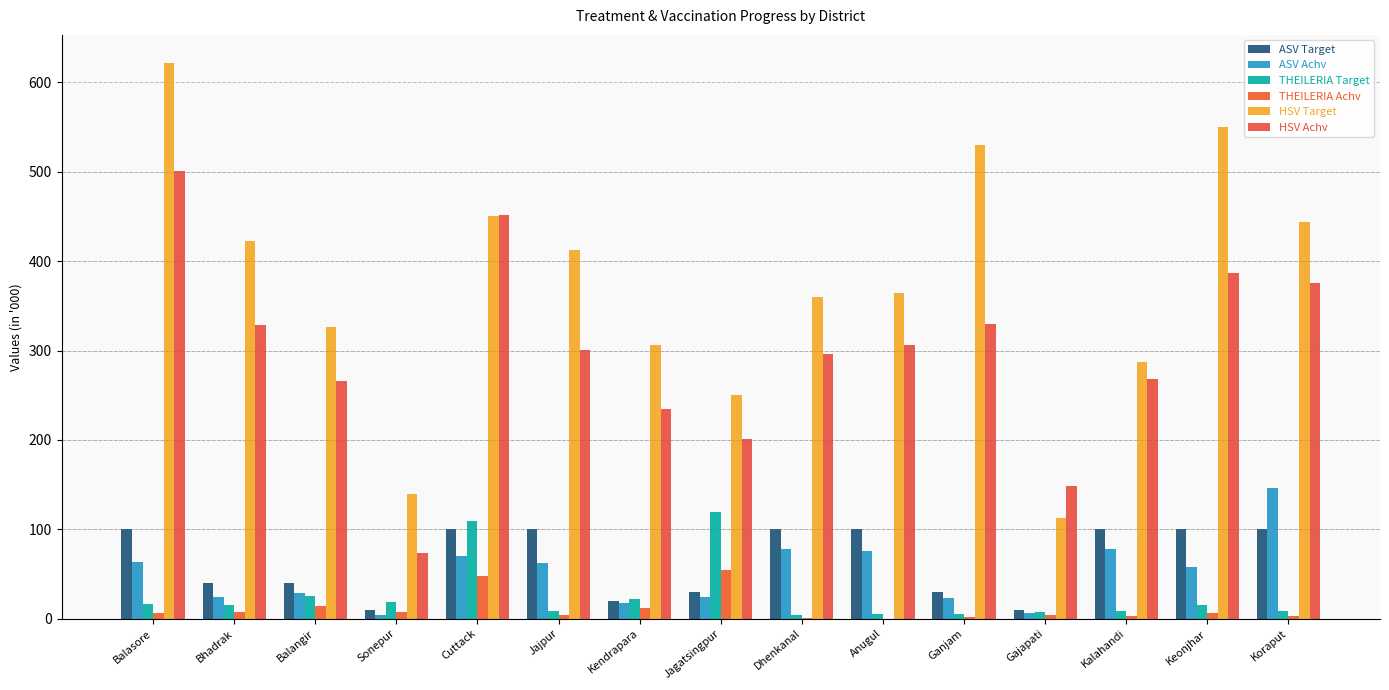

Count the number of categories in the chart.

15